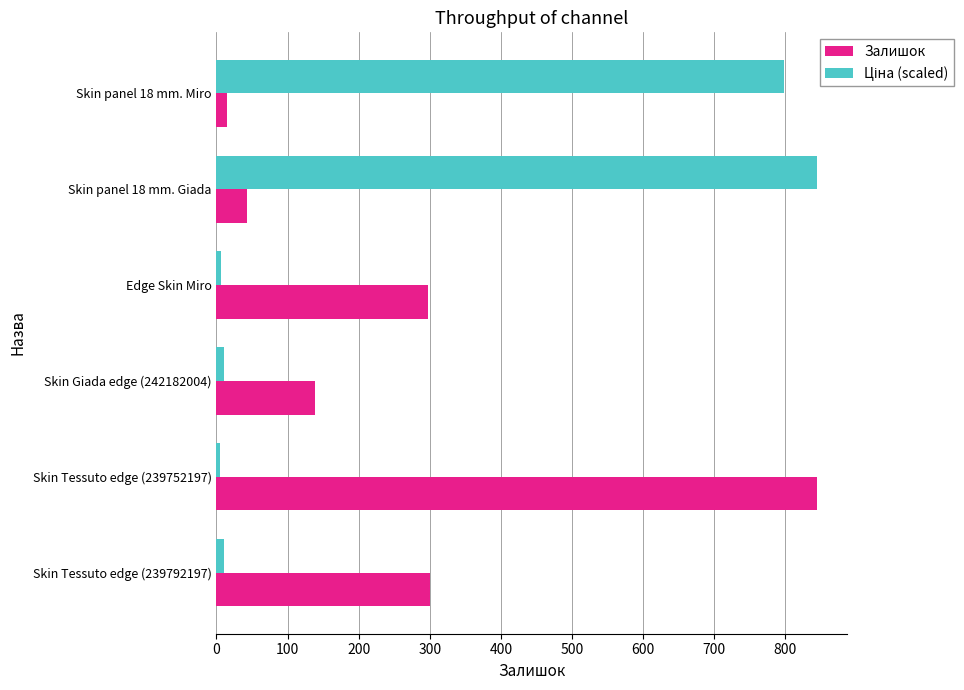

What is the smallest value displayed?

5.1